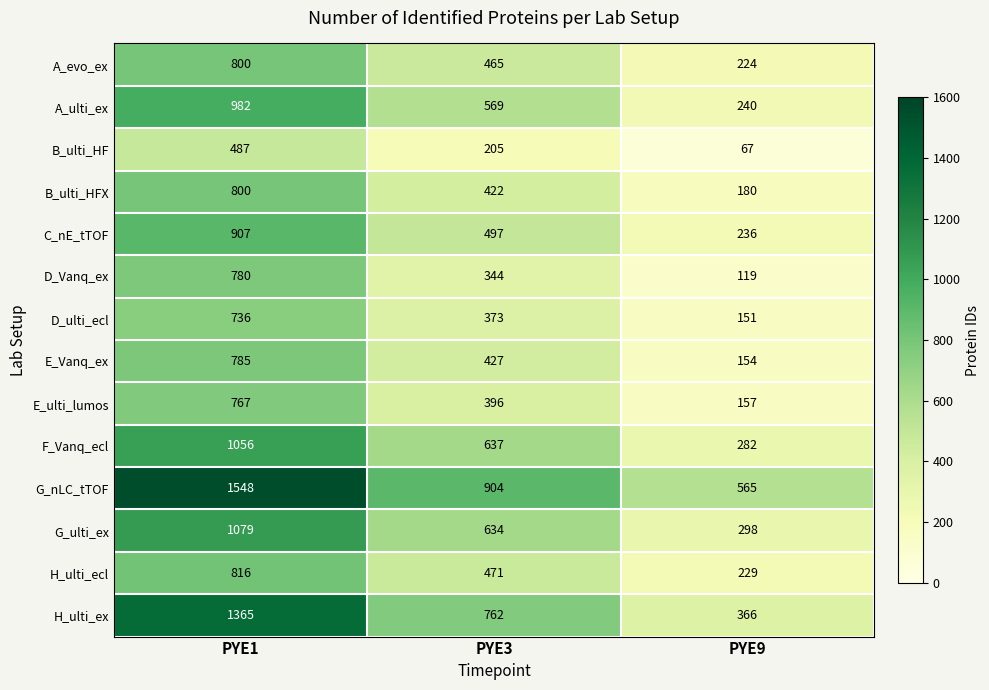

Which label corresponds to the smallest value in the chart?

PYE9